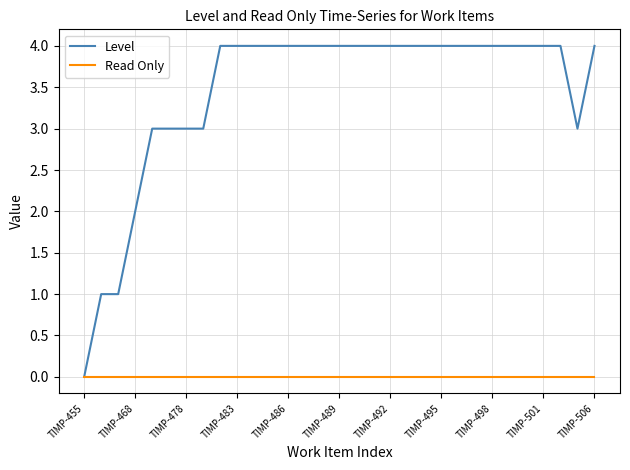

What is the maximum value shown in the chart?

4